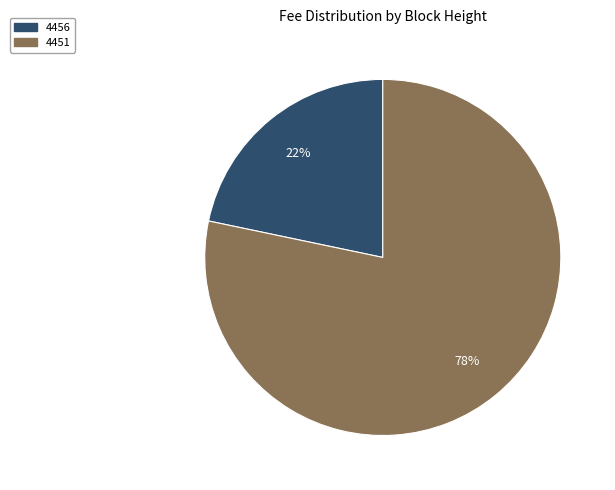

Does 4456 account for over 50% of the chart?

No